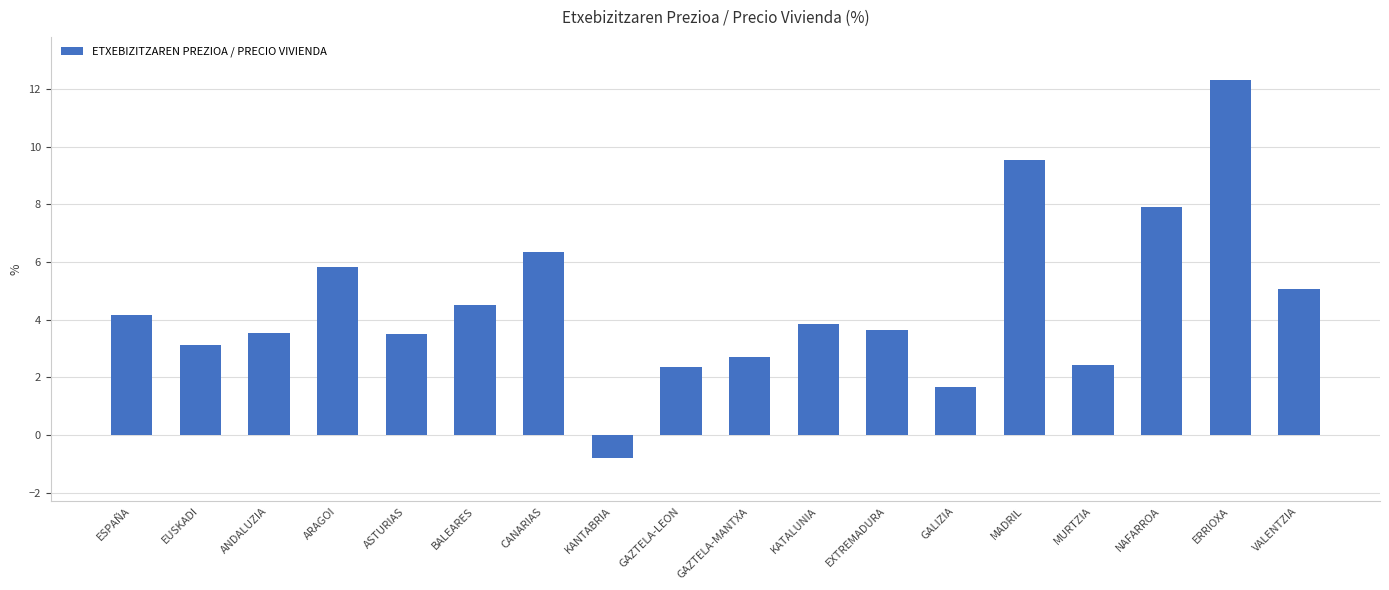

How many data points are above 3?

13